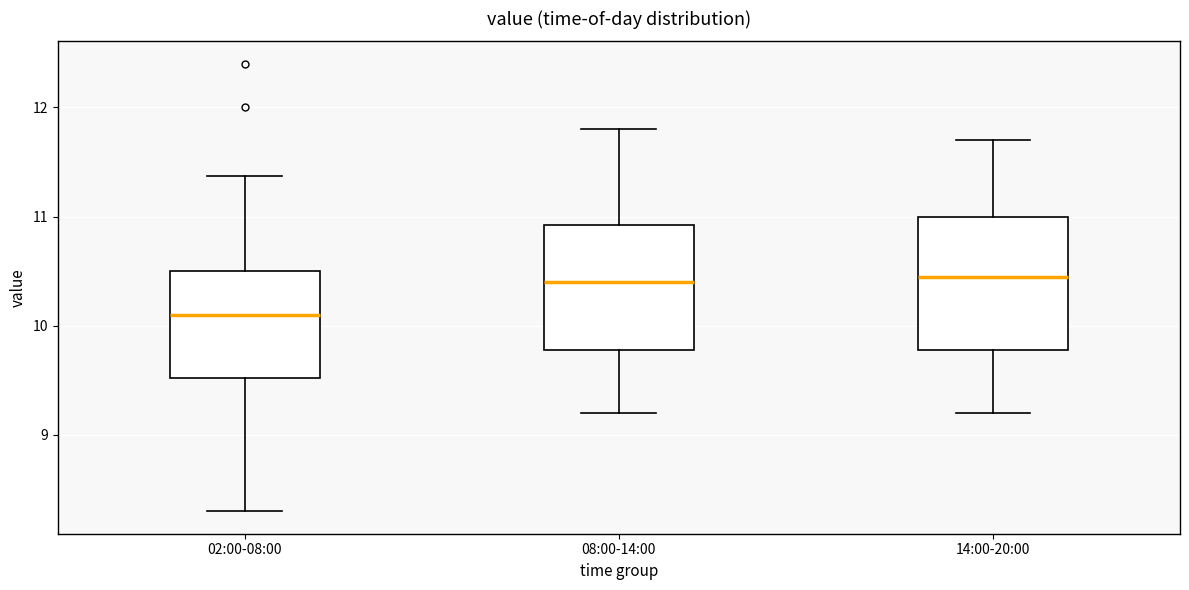

Reading left to right, transcribe this box plot: for each box, give where its median line is, the range the box spans, and where its two whiskers end, as read against the y-axis. The values are not printed on the chart, so give them approximately, as read against the axis.

02:00-08:00: median 10.1, box 9.5 to 10.5, whiskers 8.3 to 11.4
08:00-14:00: median 10.4, box 9.8 to 10.9, whiskers 9.2 to 11.8
14:00-20:00: median 10.5, box 9.8 to 11.0, whiskers 9.2 to 11.7